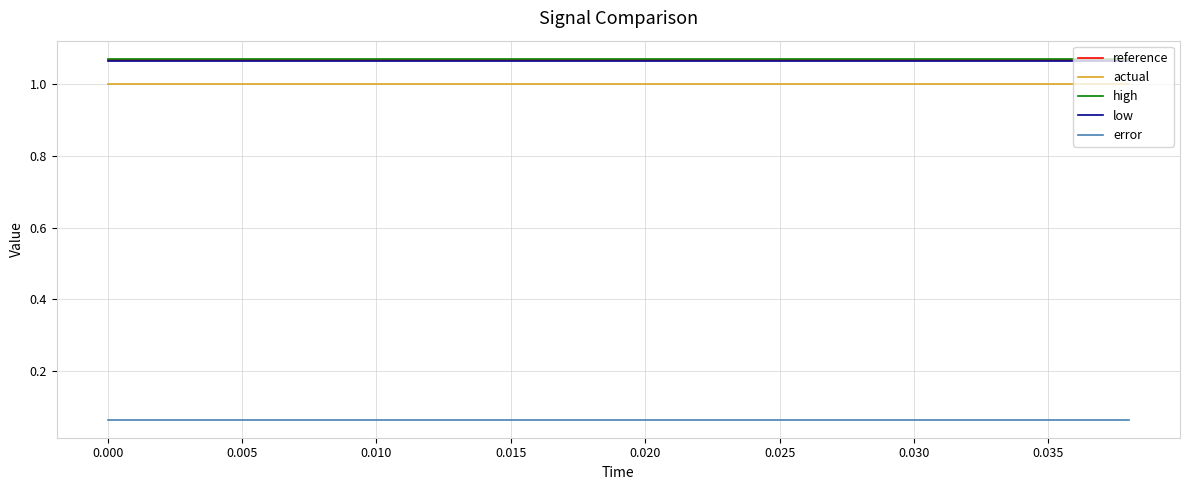

True or false: low and actual cross at least once.

False